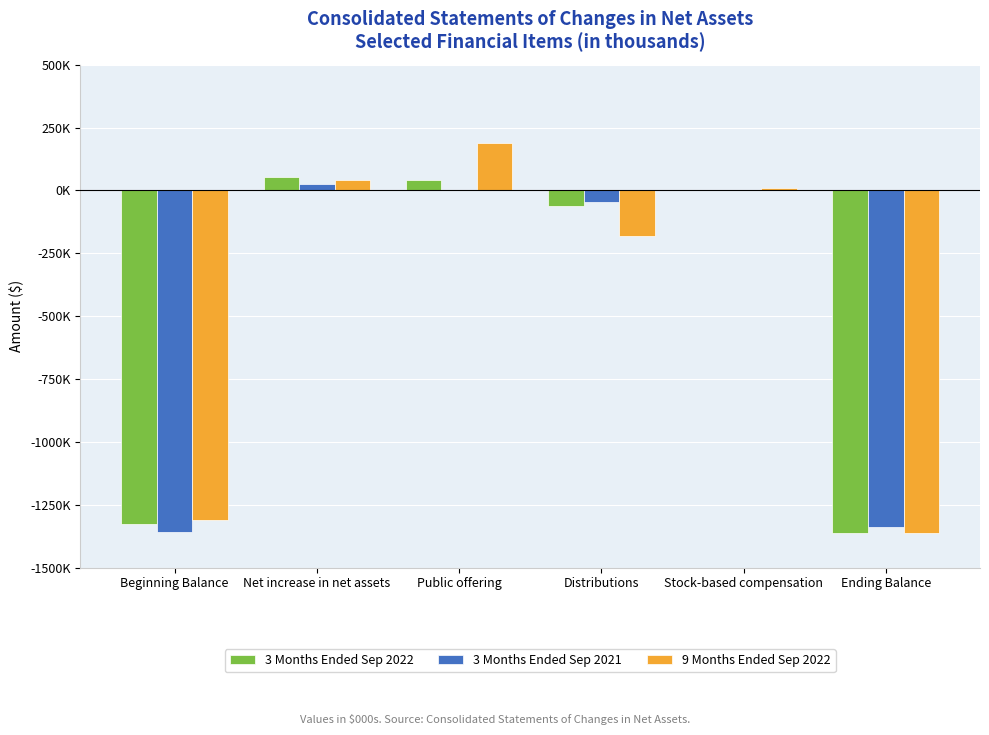

What is the label of the 2nd bar from the left?

Net increase in net assets